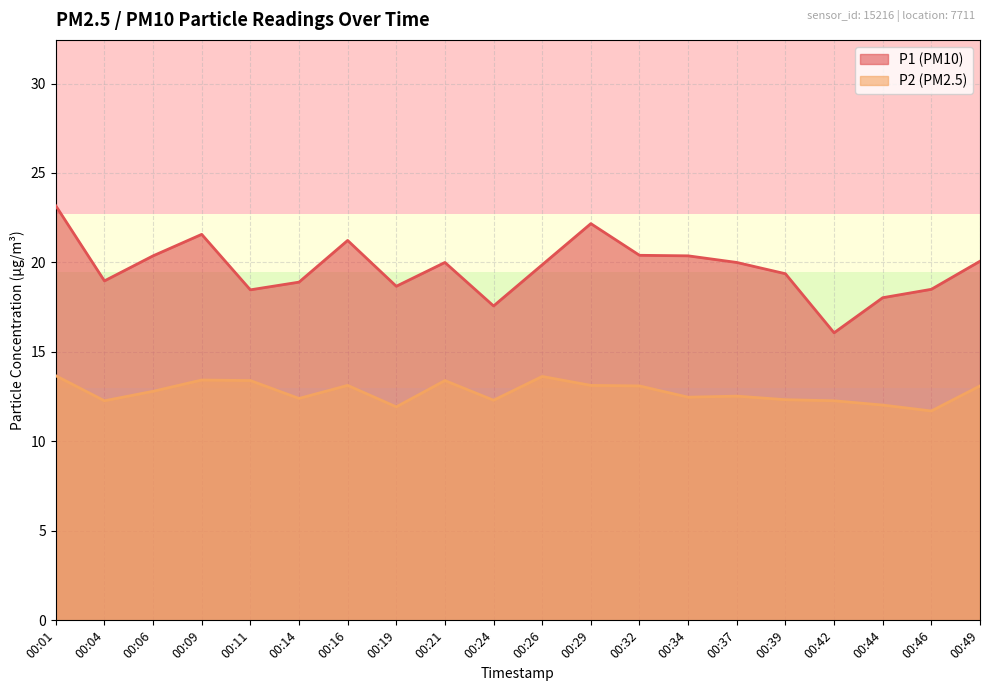

How many interior local peaks does the P2 series have?

5